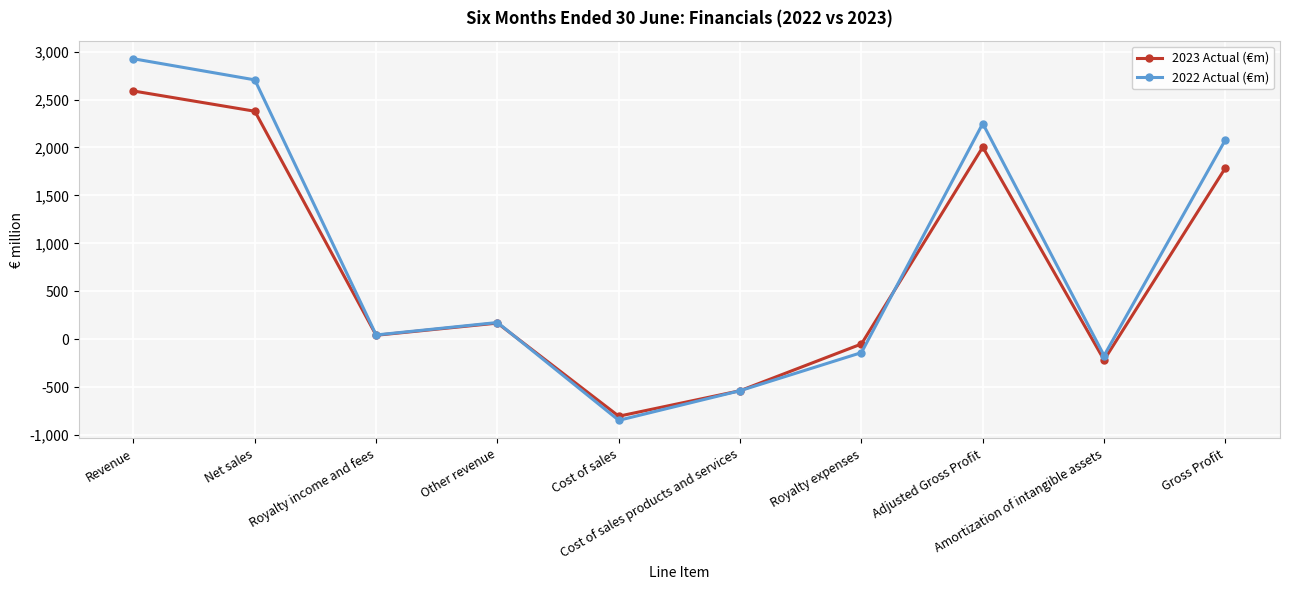

Which series has the widest spread of values?

2022 Actual (€m)